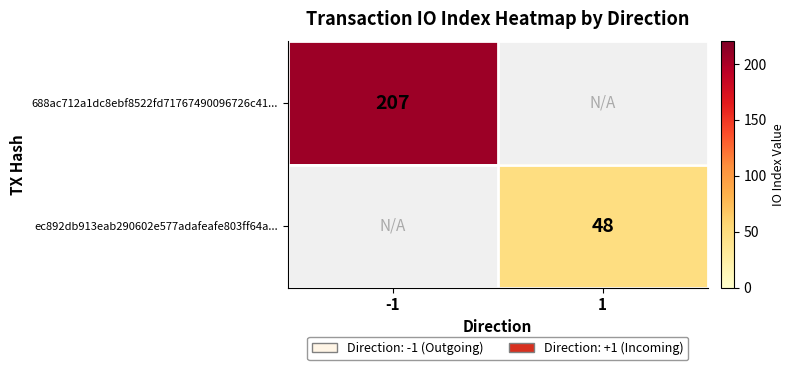

The value of ec892db913eab290602e577adafeafe803ff64a... at 1 is 80. True or false?

False